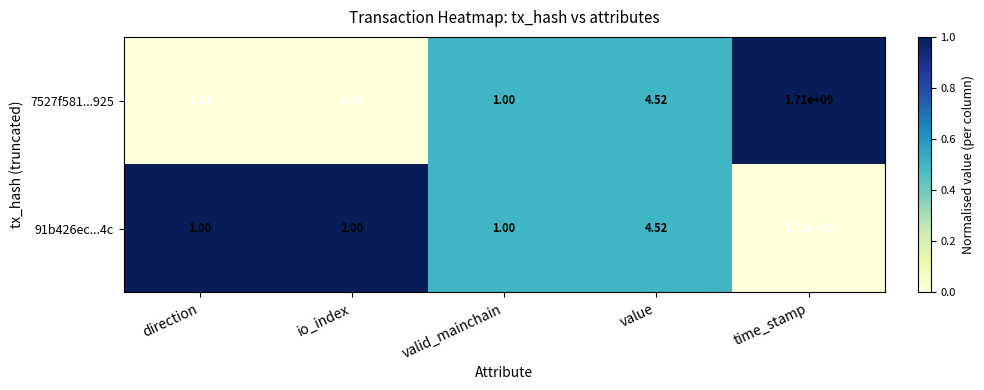

At which category does the chart reach its minimum across all series?

direction